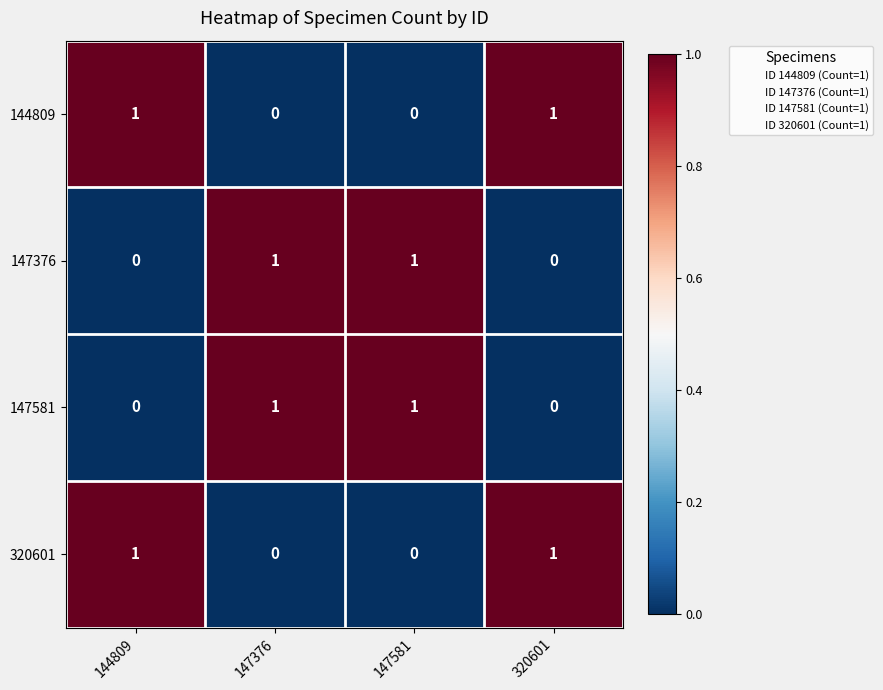

The value of 147376 at 320601 is 1. True or false?

False